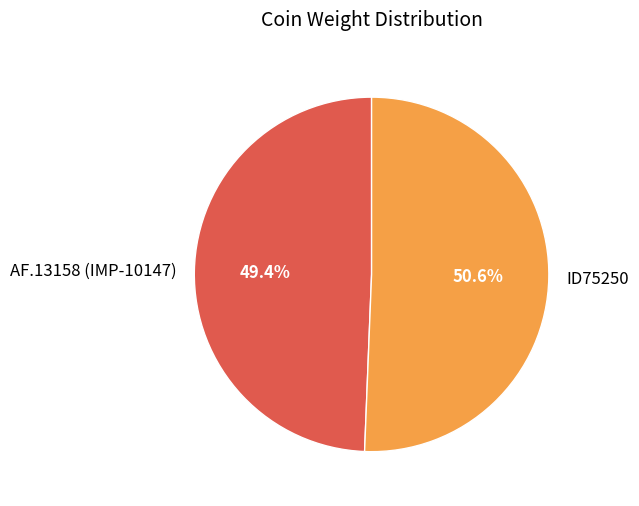

To the nearest percent, what is the difference between the AF.13158 (IMP-10147) and ID75250 slice percentages?

1%